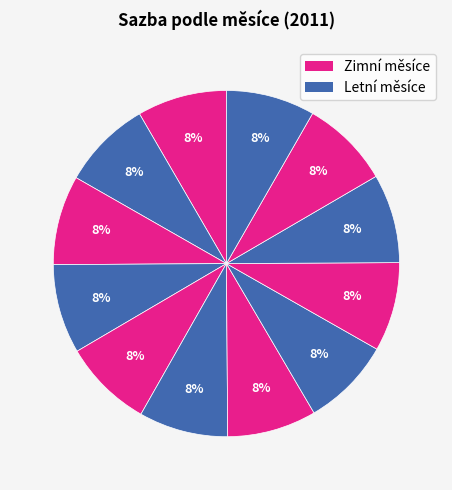

How many segments does this pie chart have?

12